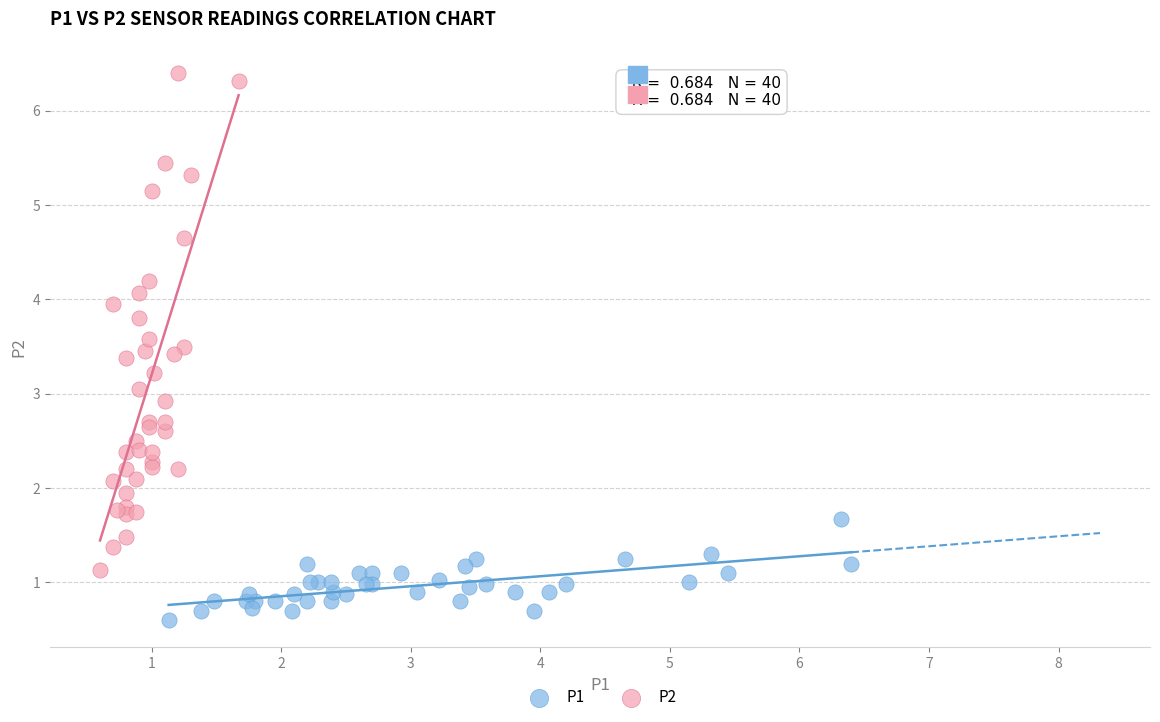

Which series contains the highest Y value?

P2